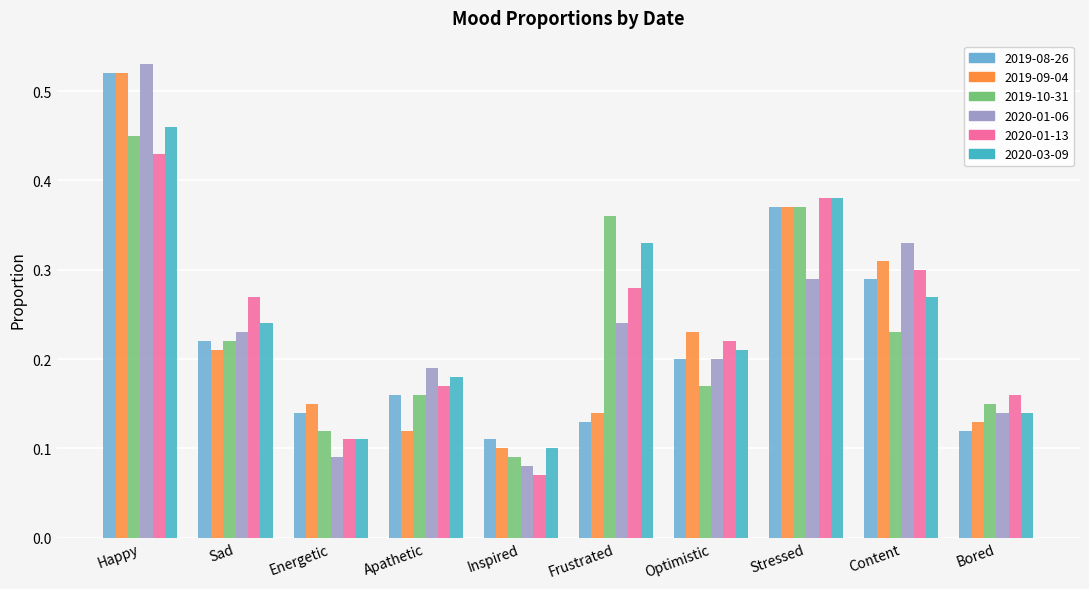

How many groups of bars are there?

10